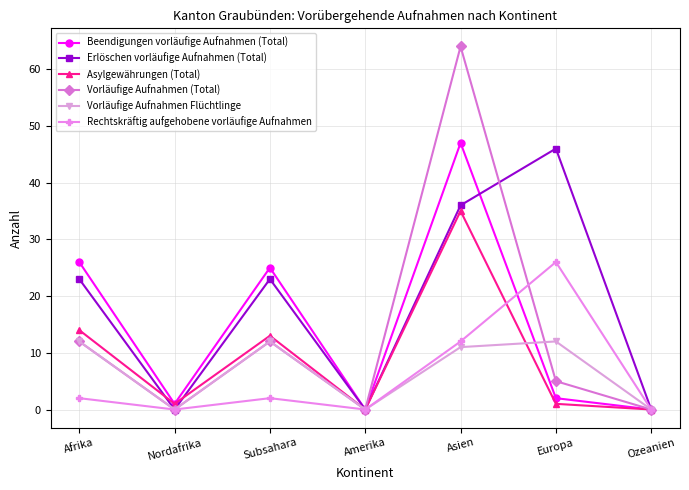

What is the average value of the Asylgewährungen (Total) series?

9